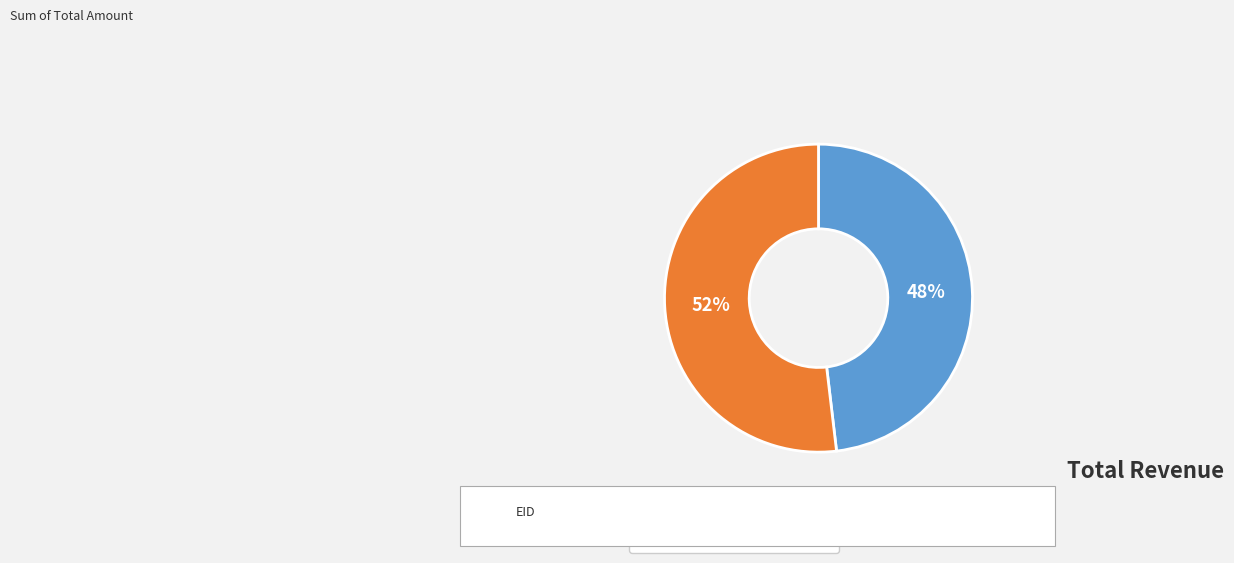

To the nearest percent, what percentage of the pie is 205951?

48%